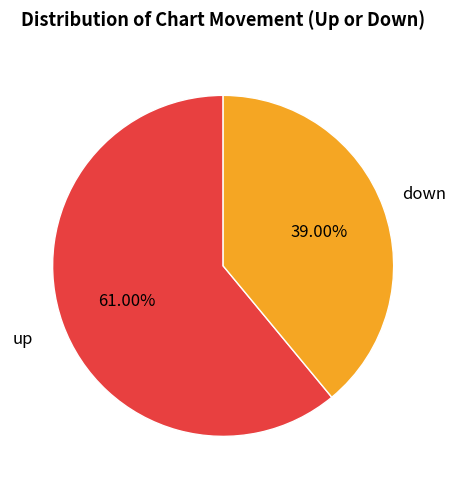

True or false: up accounts for 54% of the total.

False